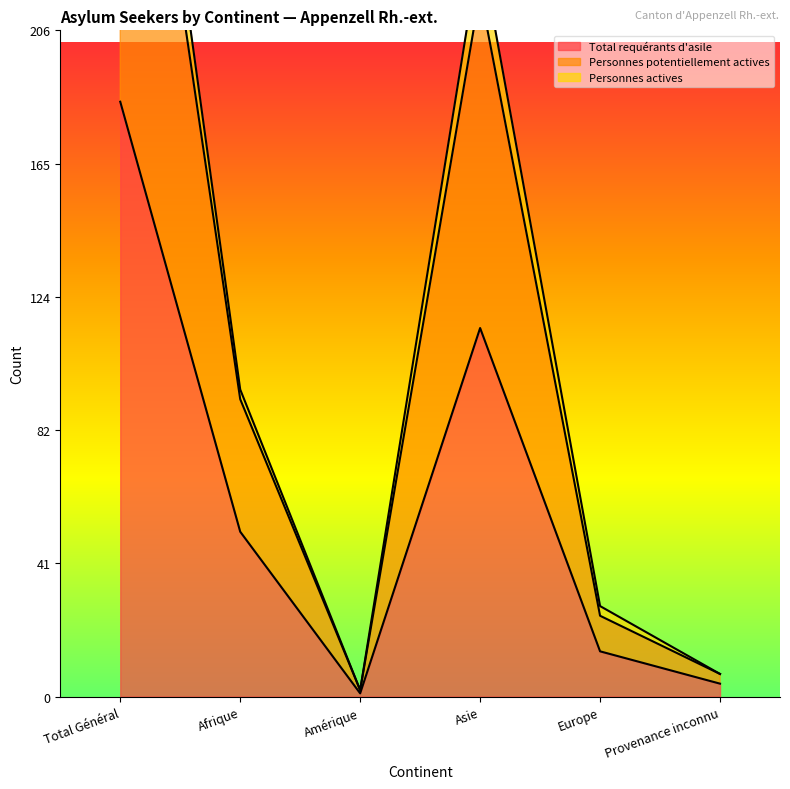

What is the value of the Personnes potentiellement actives point at the 2nd from the left?

95